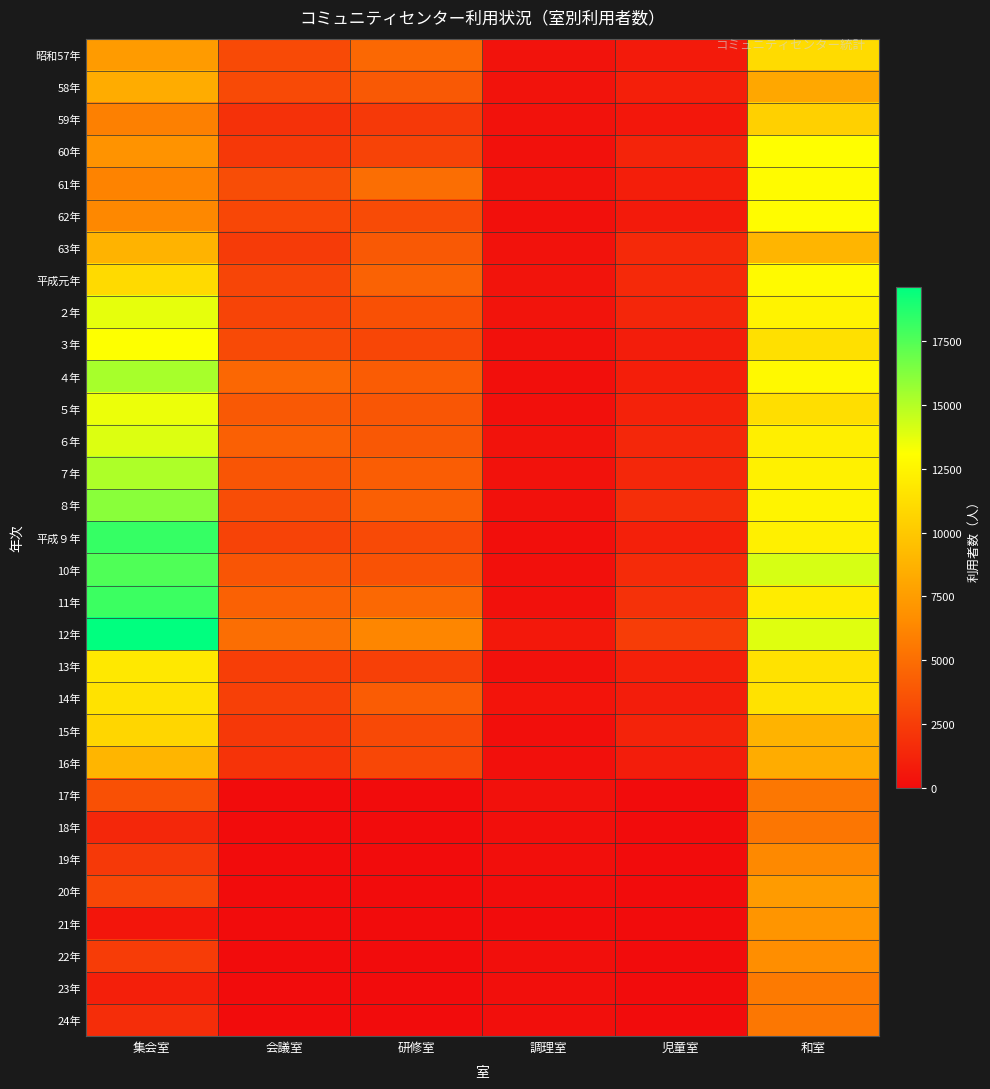

At which category does the chart reach its minimum across all series?

会議室